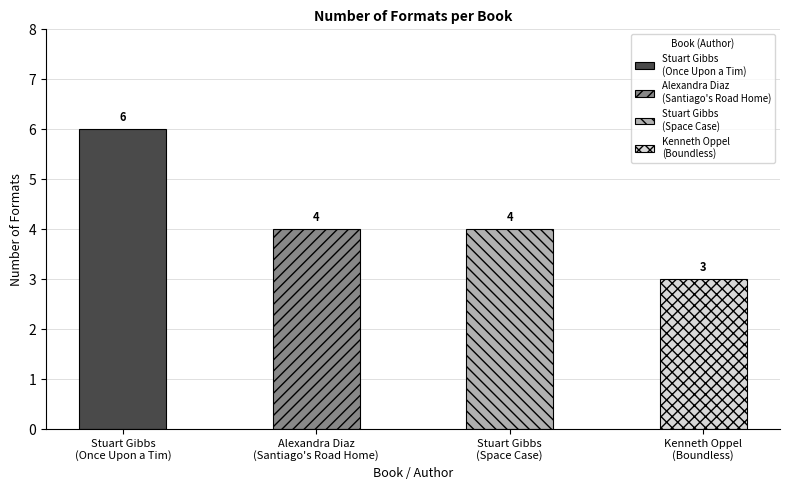

List the labels in order of value, smallest first.

Kenneth Oppel
(Boundless), Alexandra Diaz
(Santiago's Road Home), Stuart Gibbs
(Space Case), Stuart Gibbs
(Once Upon a Tim)